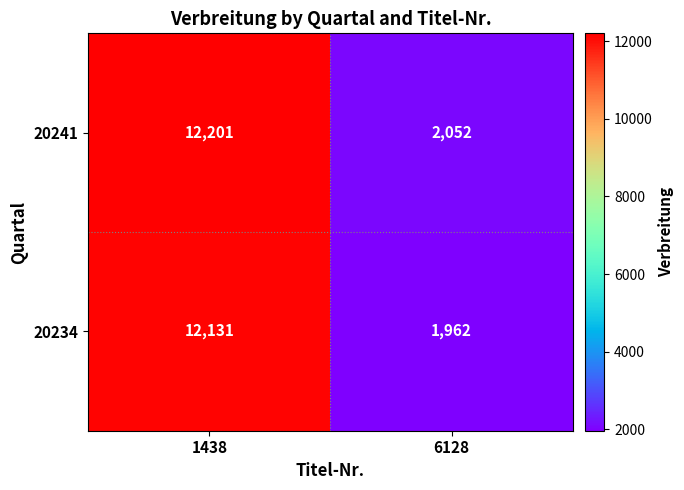

At how many categories does at least one series exceed 4028?

1